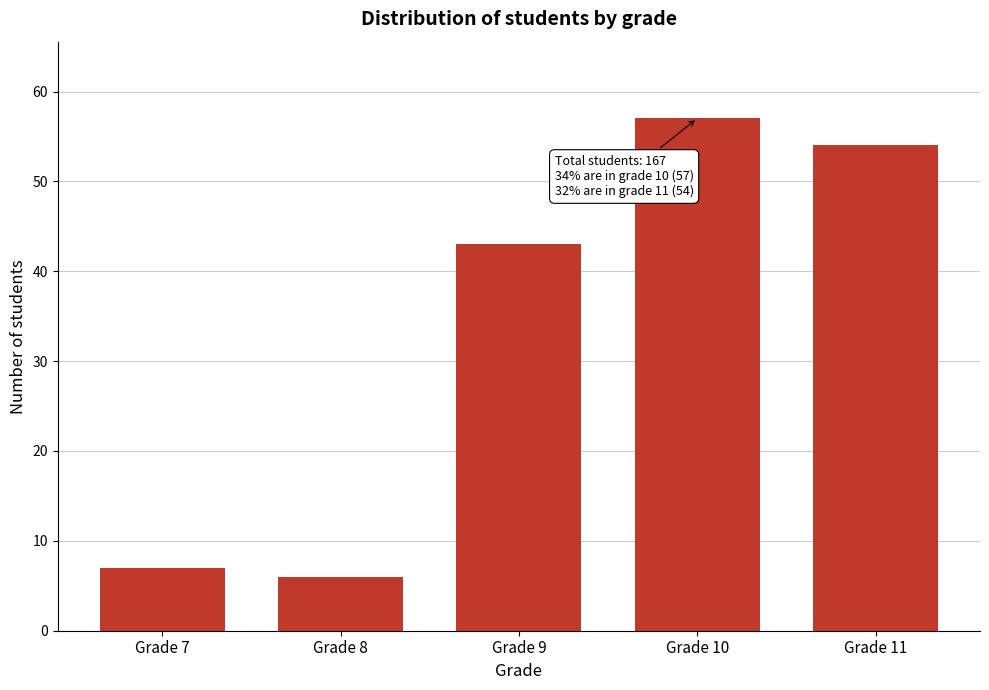

Reading left to right, what are all the values shown in this chart?

Grade 7=7	Grade 8=6	Grade 9=43	Grade 10=57	Grade 11=54